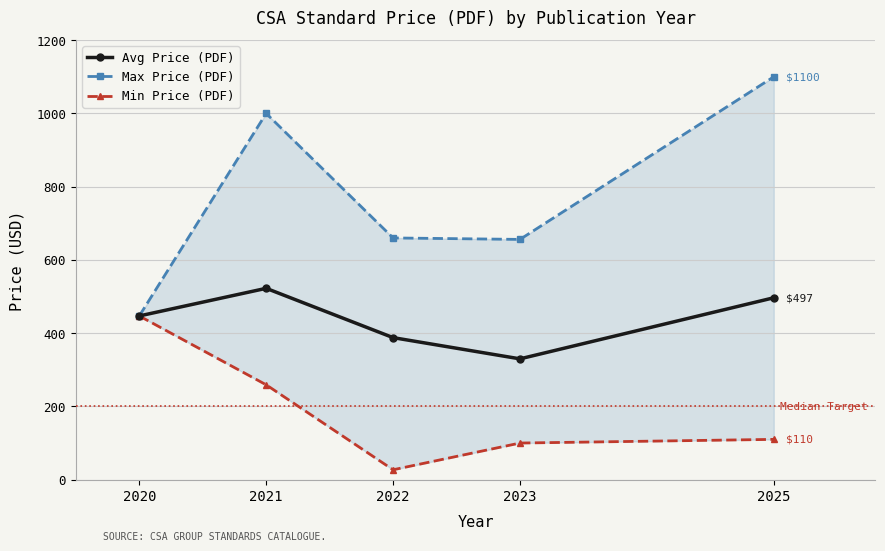

Where does the Avg Price (PDF) series first go above 447?

2021